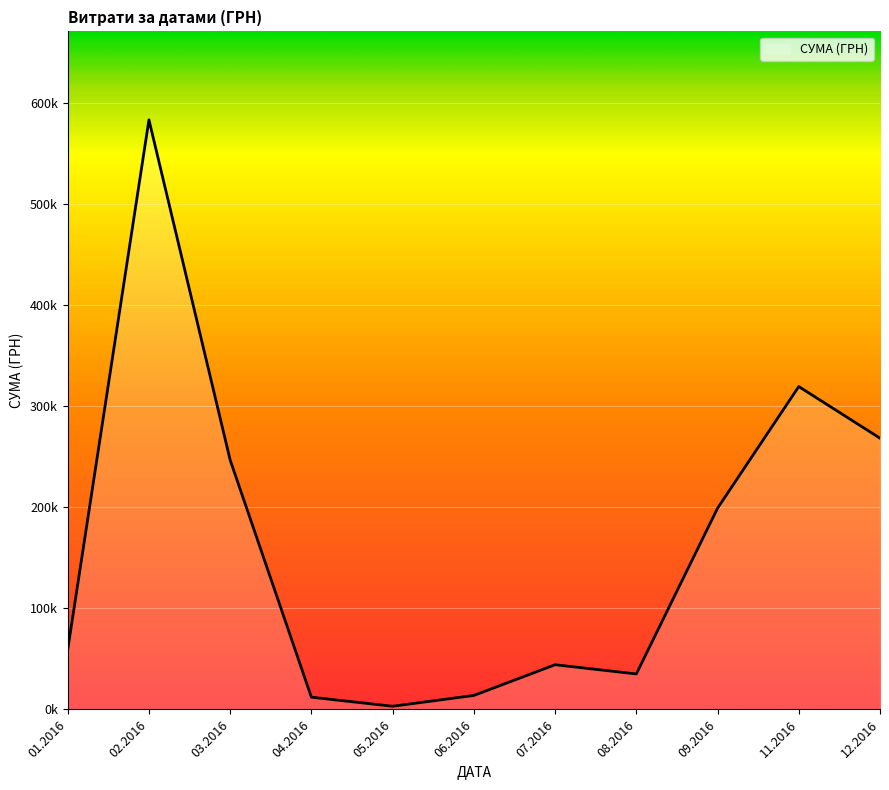

Does the chart display data point markers on the line(s)?

No